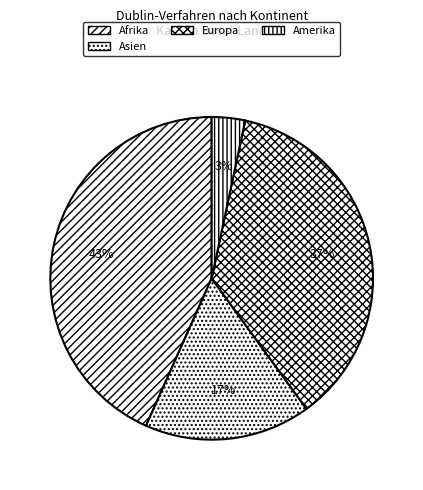

To the nearest percent, what portion does Afrika represent?

43%